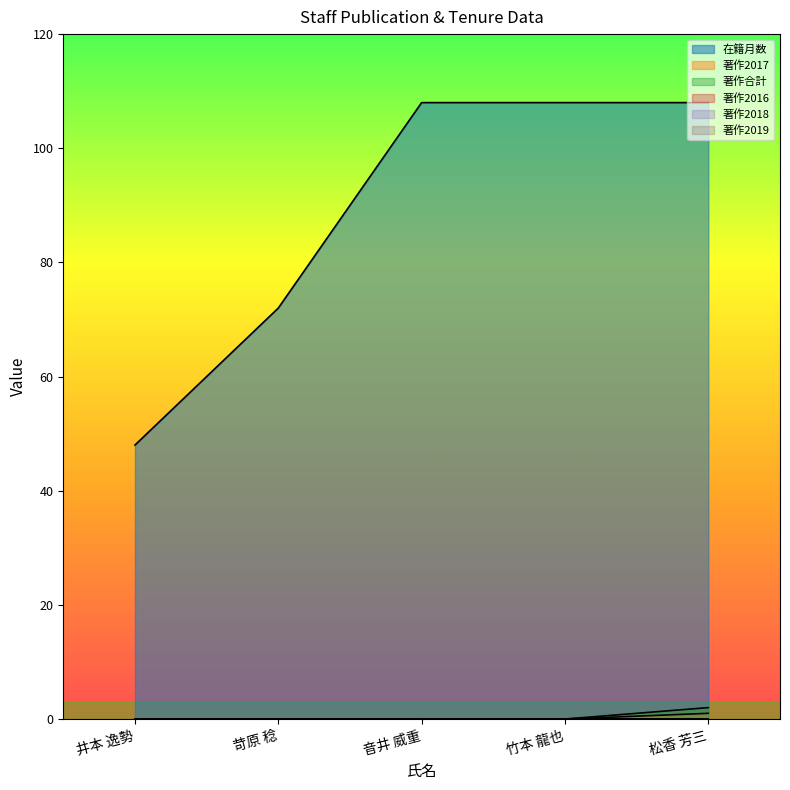

True or false: 在籍月数 and 著作合計 intersect in this chart.

False